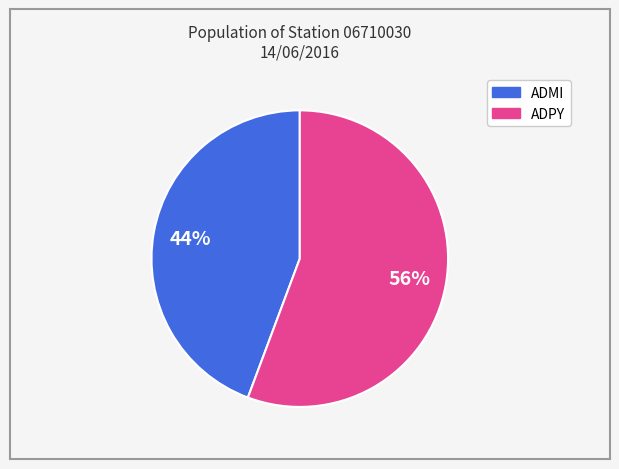

To the nearest percent, what is the average slice percentage?

50%